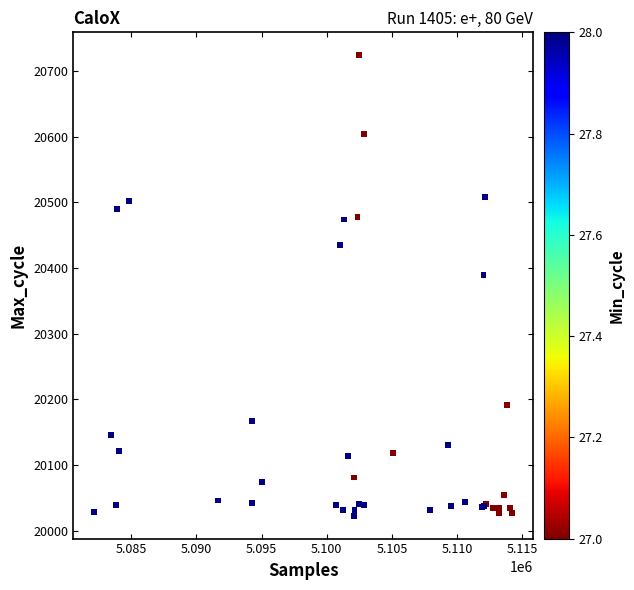

What Y value in the scatter plot is closest to 20373?

20390